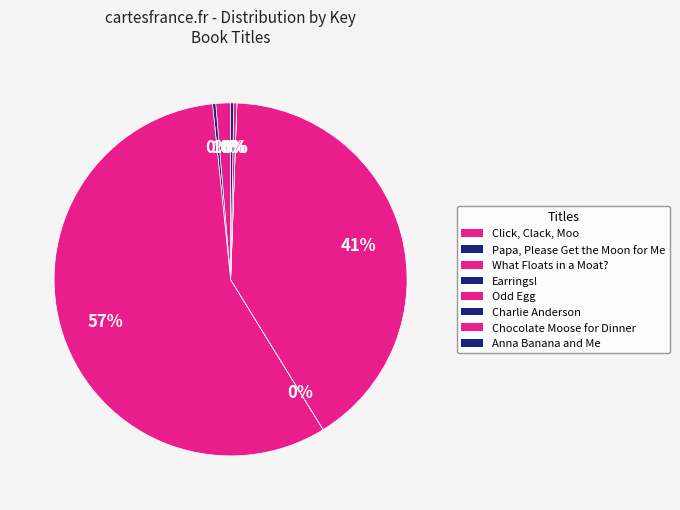

Count the number of slices in the pie.

8